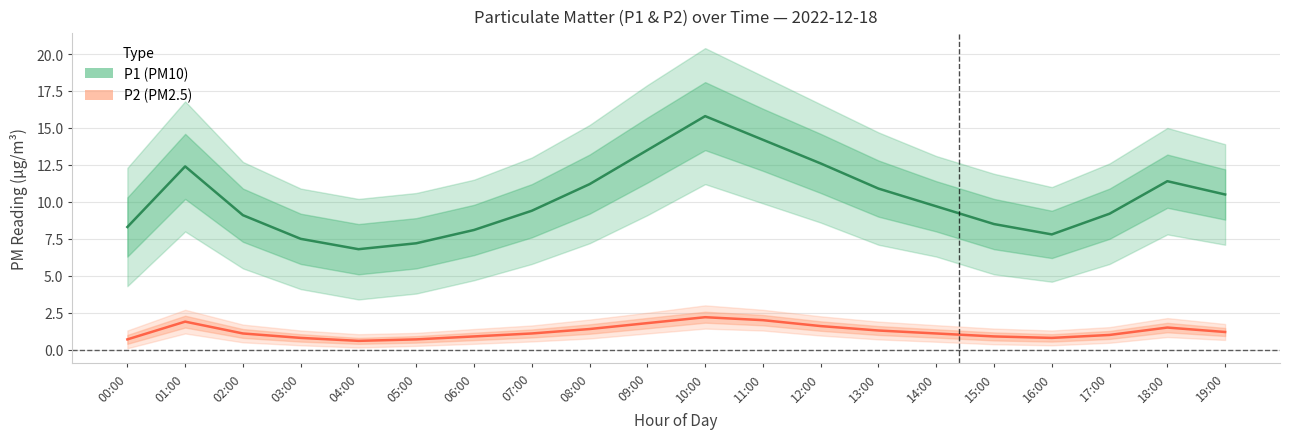

What is the sum of the P2 values at 12:00 and 15:00?

2.5